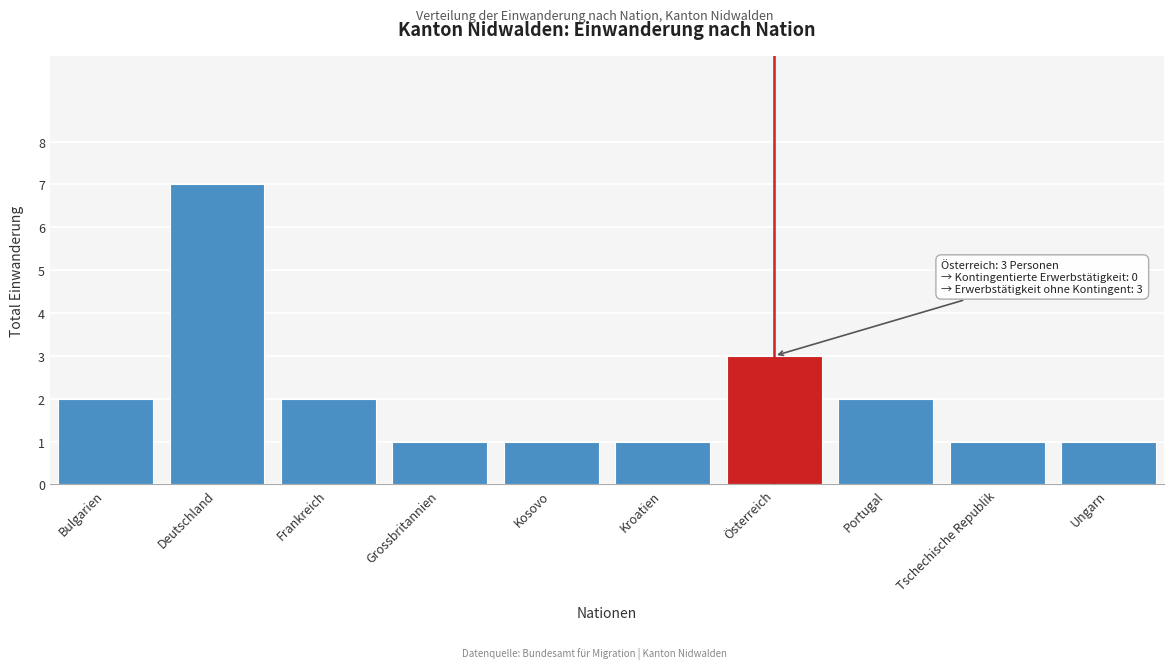

Reading left to right, extract all data points from this chart.

Bulgarien=2	Deutschland=7	Frankreich=2	Grossbritannien=1	Kosovo=1	Kroatien=1	Österreich=3	Portugal=2	Tschechische Republik=1	Ungarn=1